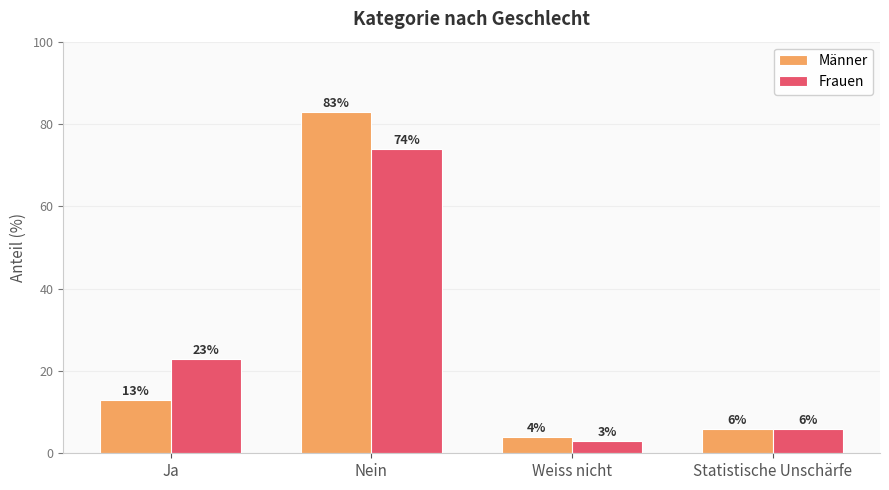

What is the smallest value displayed?

3